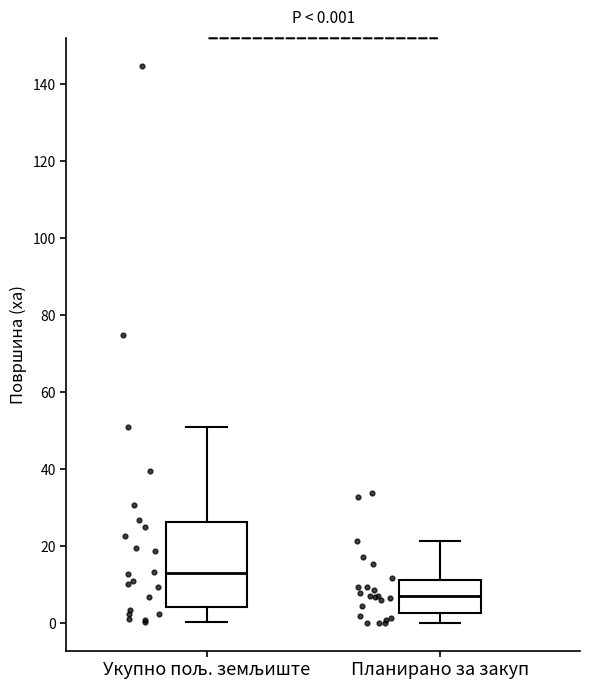

Which box has the lowest median line?

Планирано за закуп